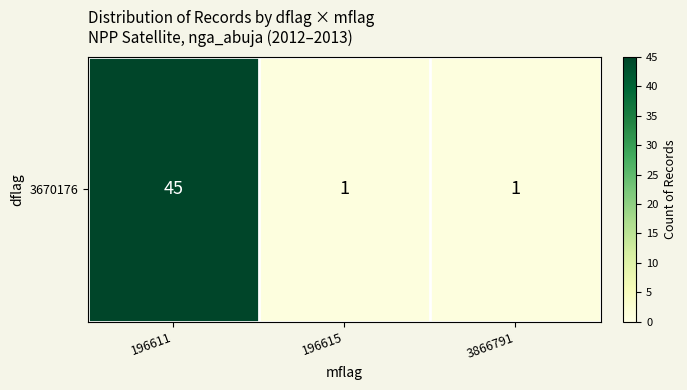

Reading left to right, extract all data points from this chart.

196611=45	196615=1	3866791=1